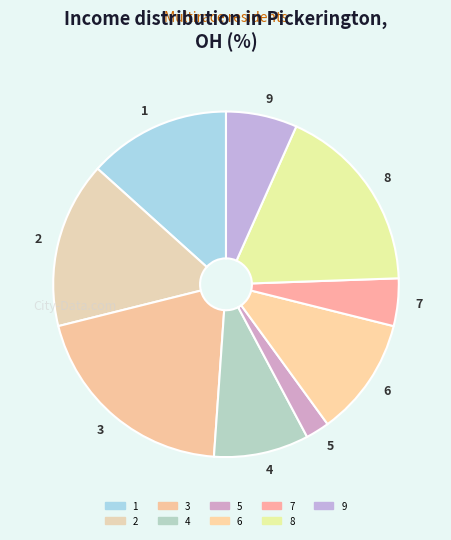

The 9 slice represents 7% of the pie. True or false?

True